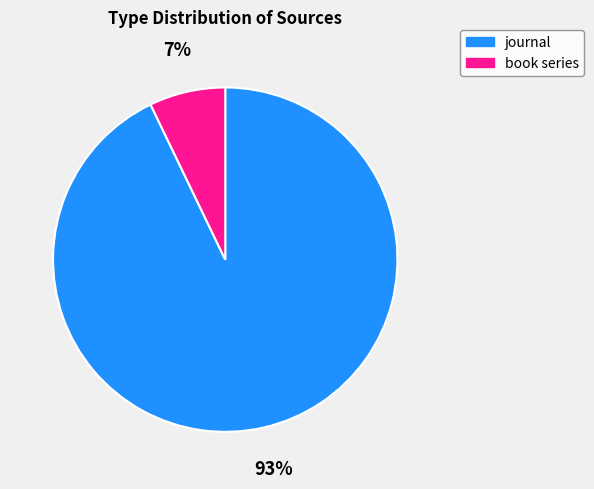

The book series slice represents 1% of the pie. True or false?

False